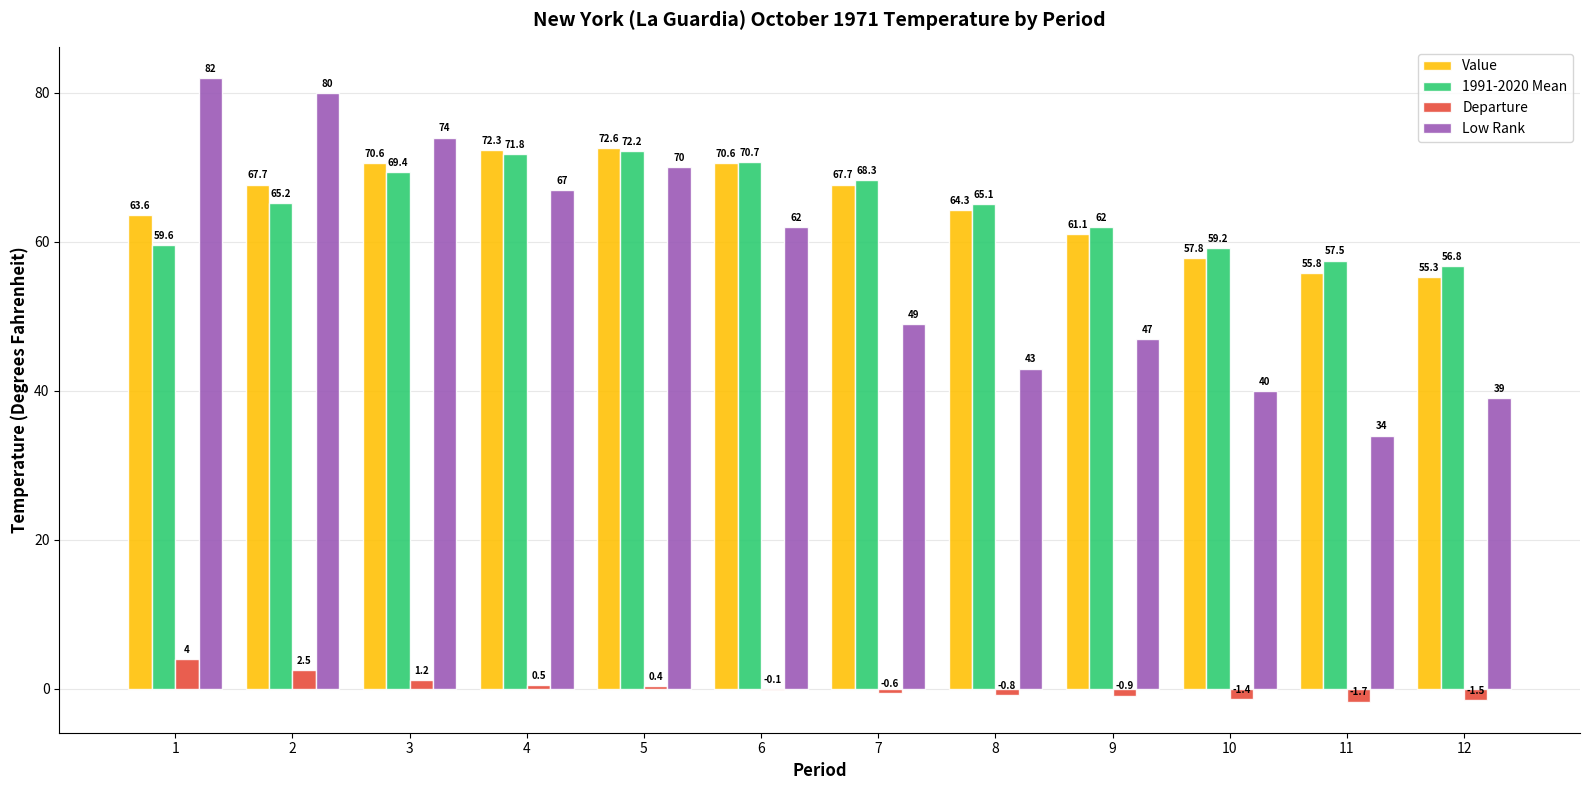

How many data points in Departure are above 0?

5